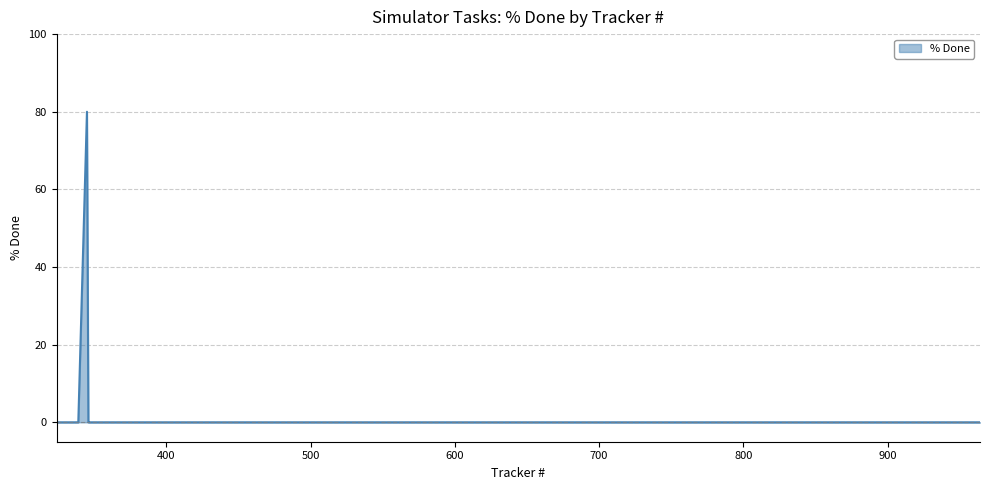

What is the difference between the maximum and minimum values?

80